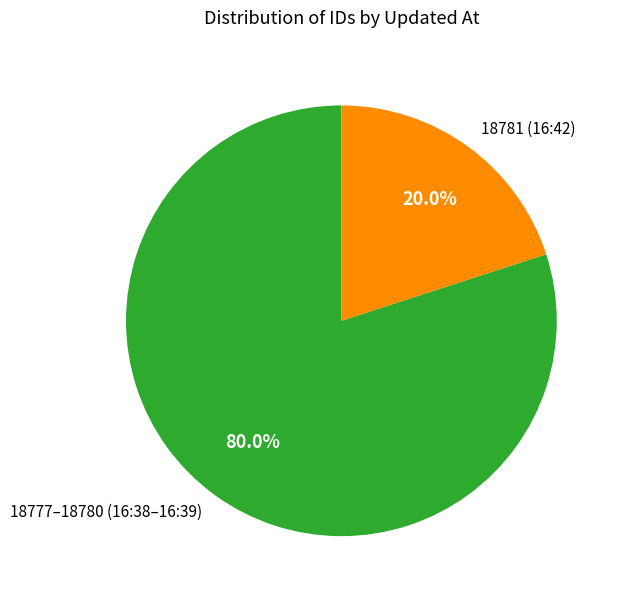

Is the sum of 18781 (16:42) and 18777–18780 (16:38–16:39) greater than half?

Yes